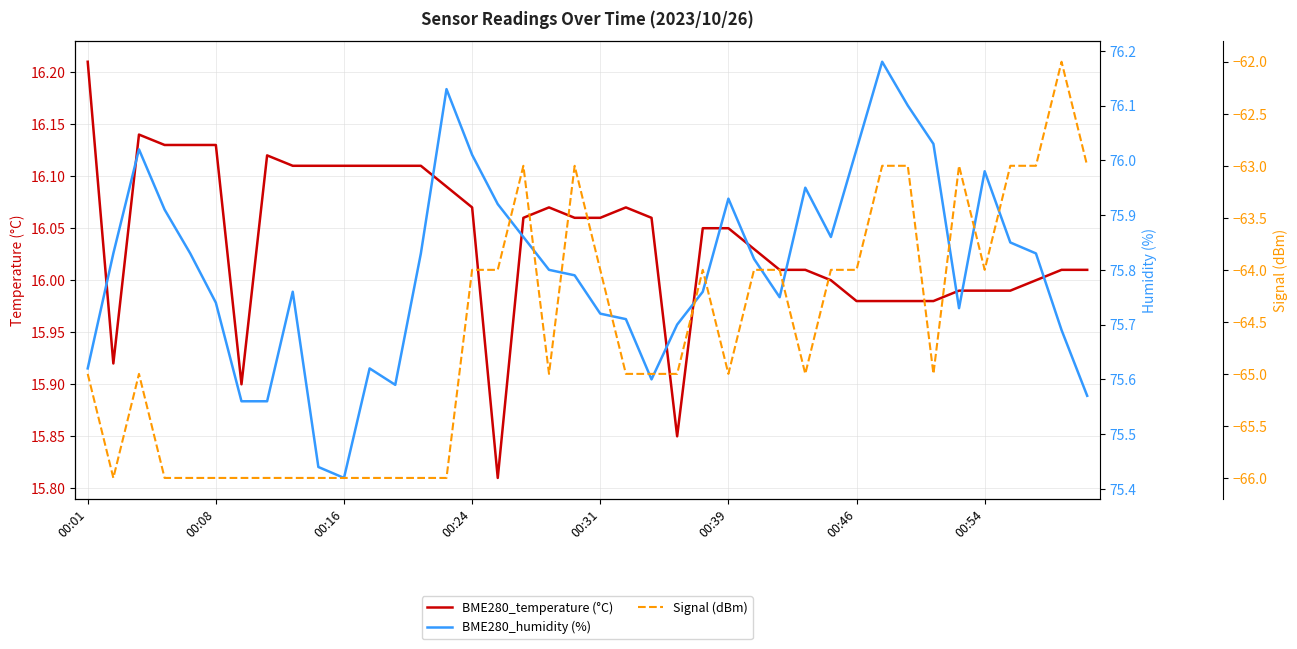

True or false: BME280_humidity (%) and Signal (dBm) intersect in this chart.

False